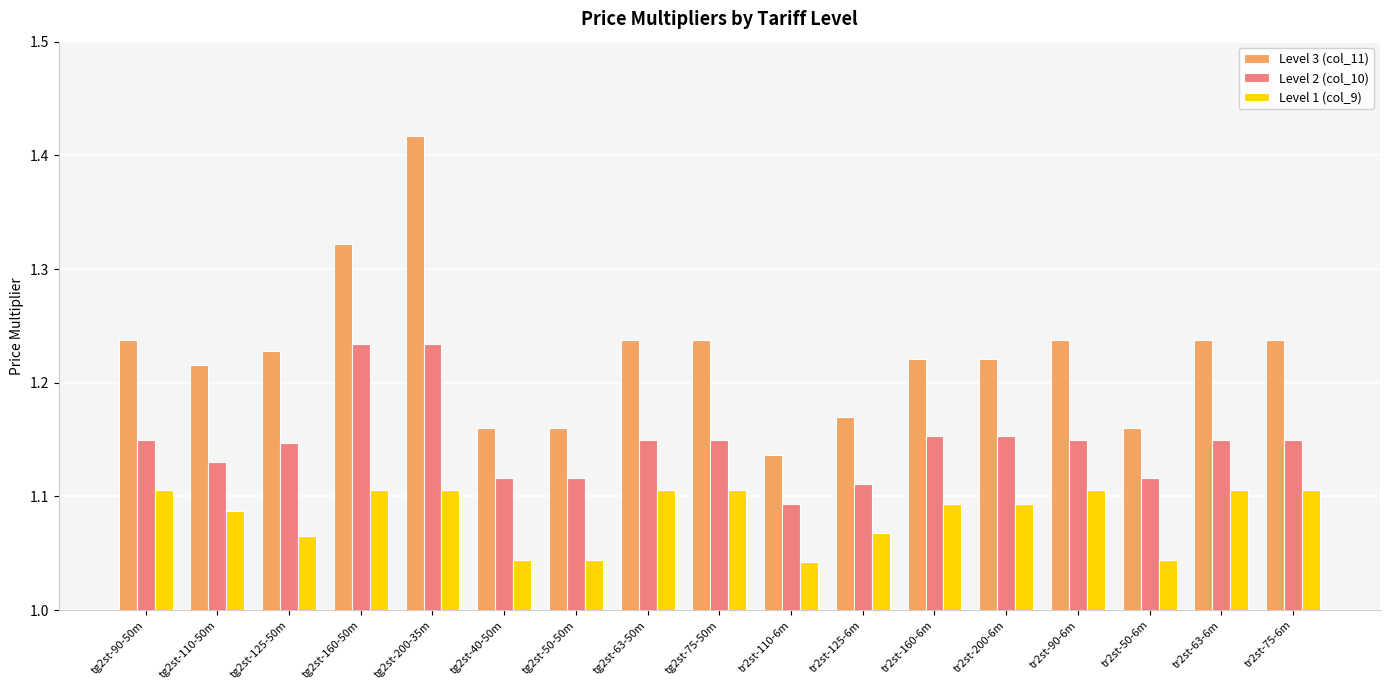

List the series in order of their peak value, lowest first.

Level 1 (col_9), Level 2 (col_10), Level 3 (col_11)